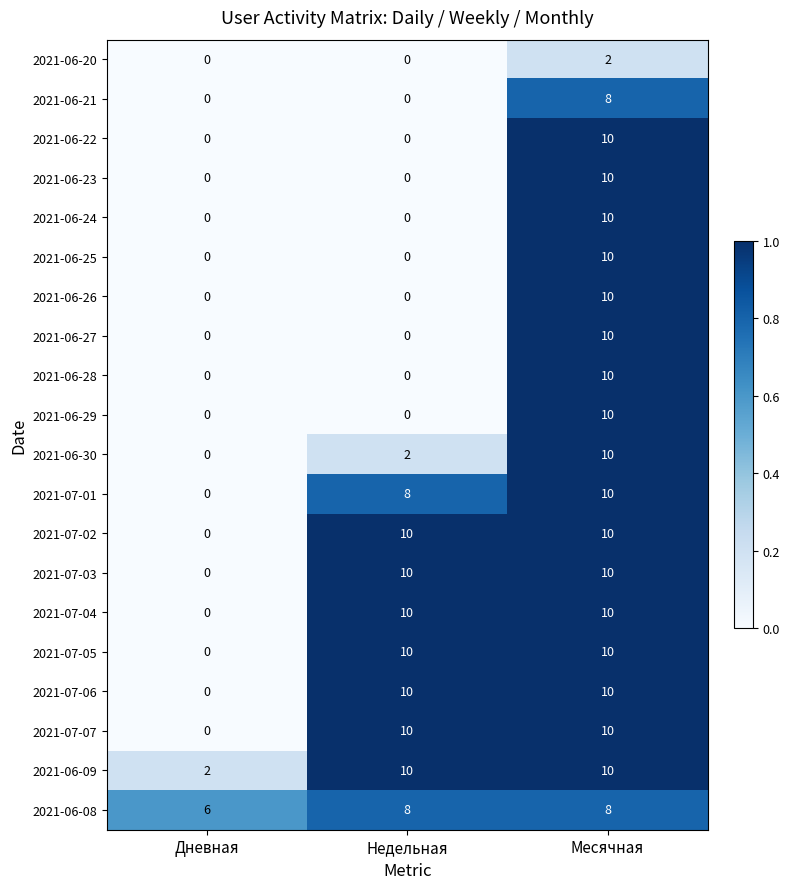

At which category is the sum across all series the highest?

Месячная